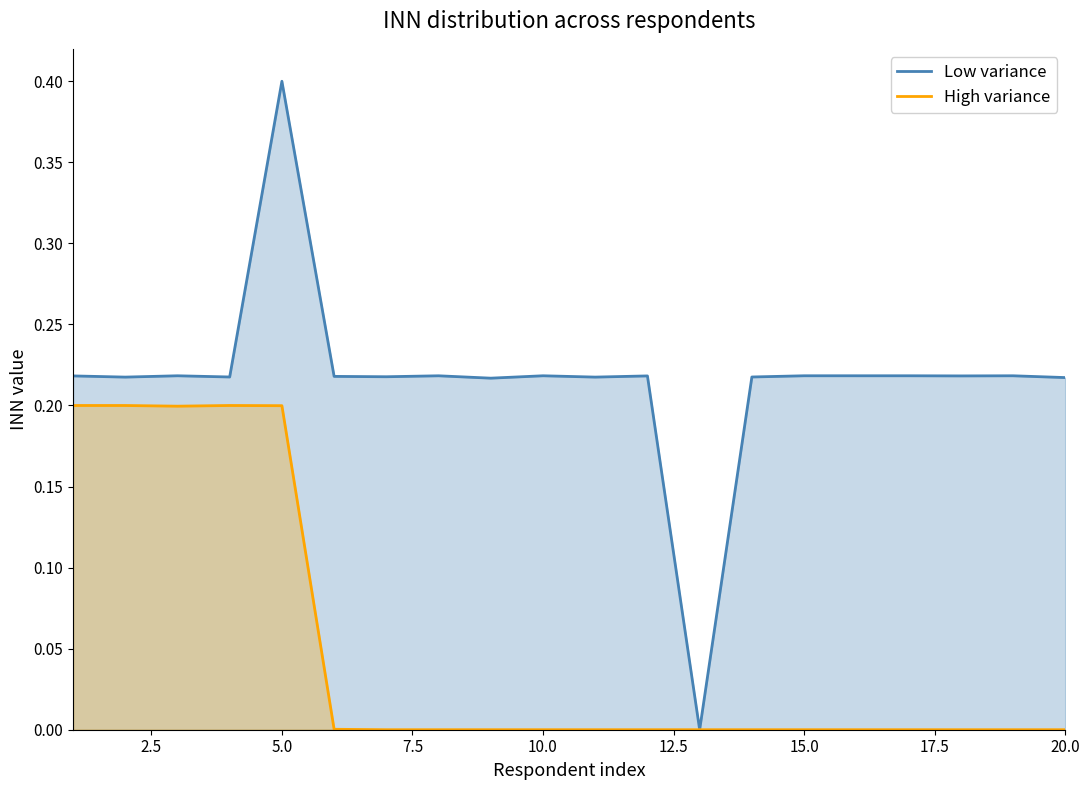

Reading right to left, list all the values displayed in this chart.

Low variance: 0.2	0.2	0.2	0.2	0.2	0.2	0.2	0.0	0.2	0.2	0.2	0.2	0.2	0.2	0.2	0.4	0.2	0.2	0.2	0.2
High variance: 0.0	0.0	0.0	0.0	0.0	0.0	0.0	0.0	0.0	0.0	0.0	0.0	0.0	0.0	0.0	0.2	0.2	0.2	0.2	0.2